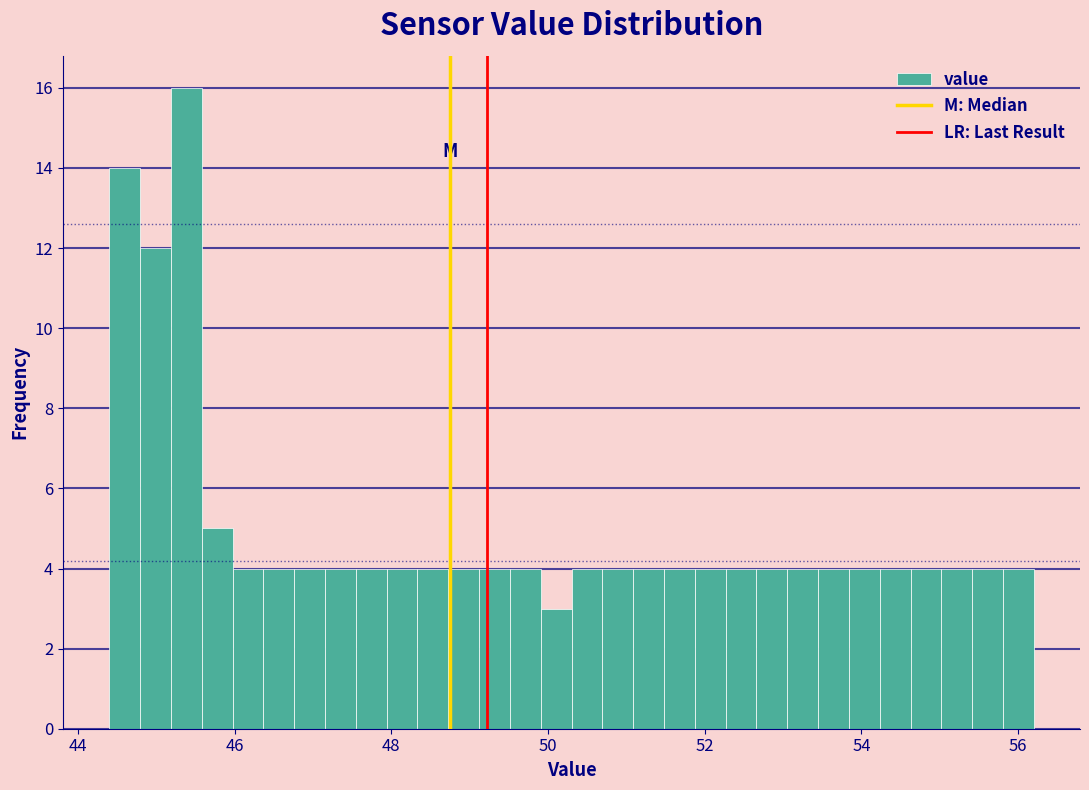

Read against the x-axis, roughly where is the centre of the tallest bar?

45.4